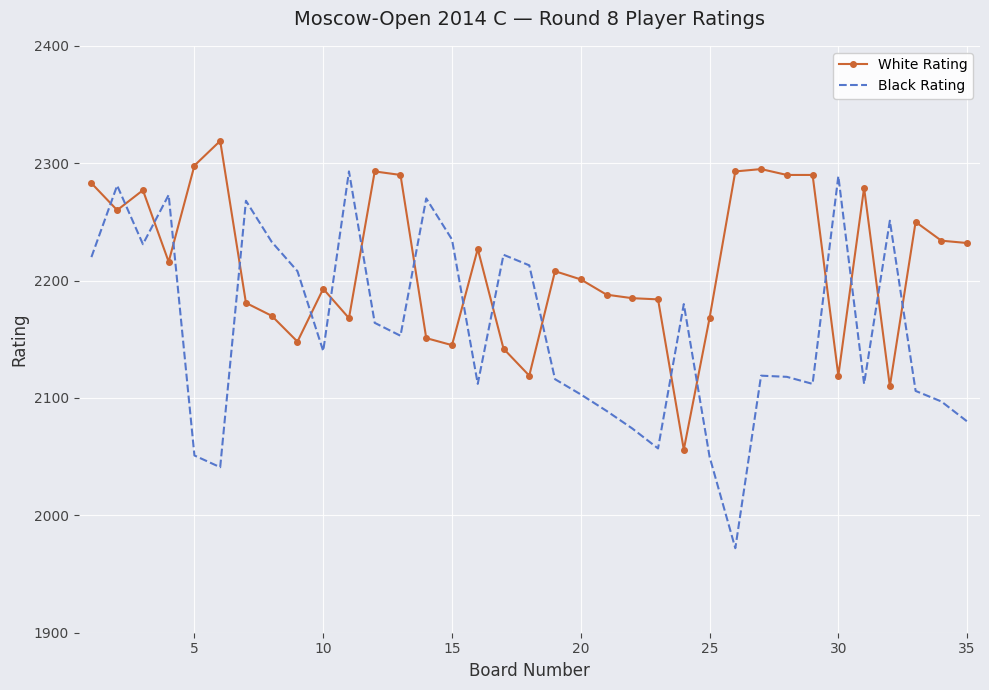

What is the greatest value displayed?

2319